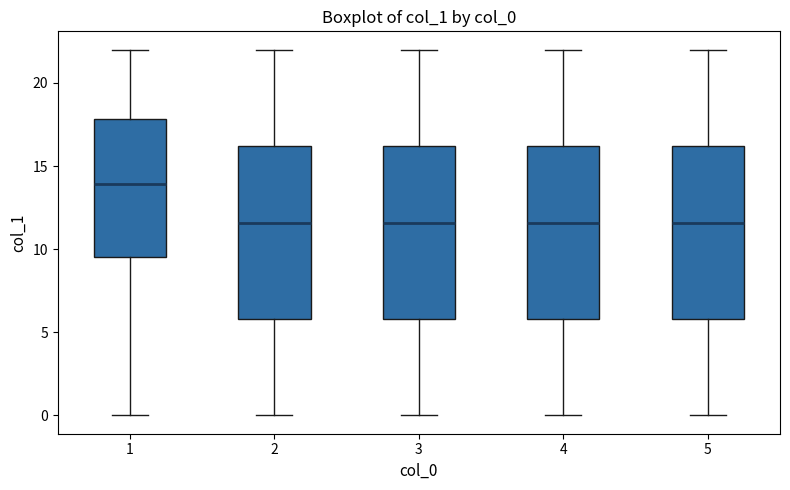

Where does the upper whisker of the box at x = 4 end on the y-axis? The values are not printed on the chart, so give them approximately, as read against the axis.

22.0